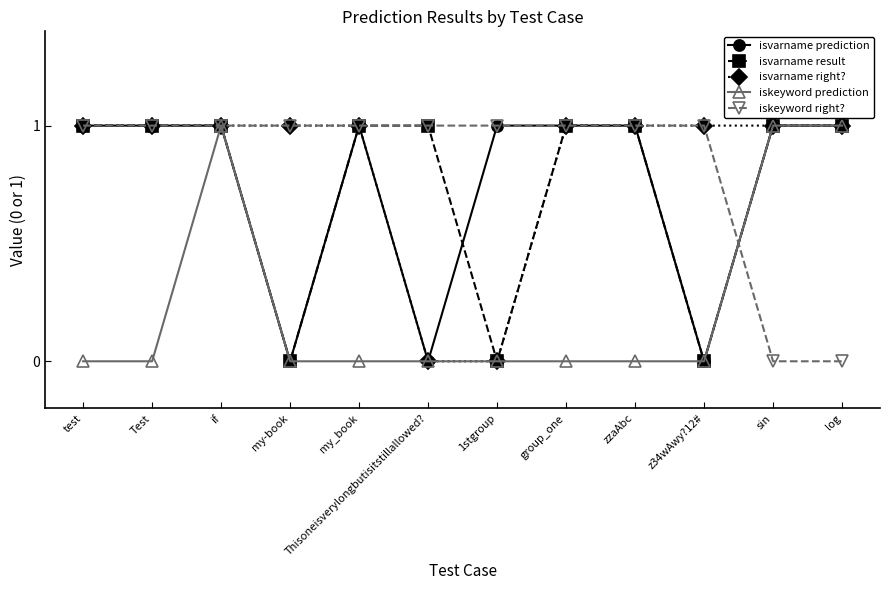

True or false: iskeyword prediction has more than 0 interior local peaks.

True